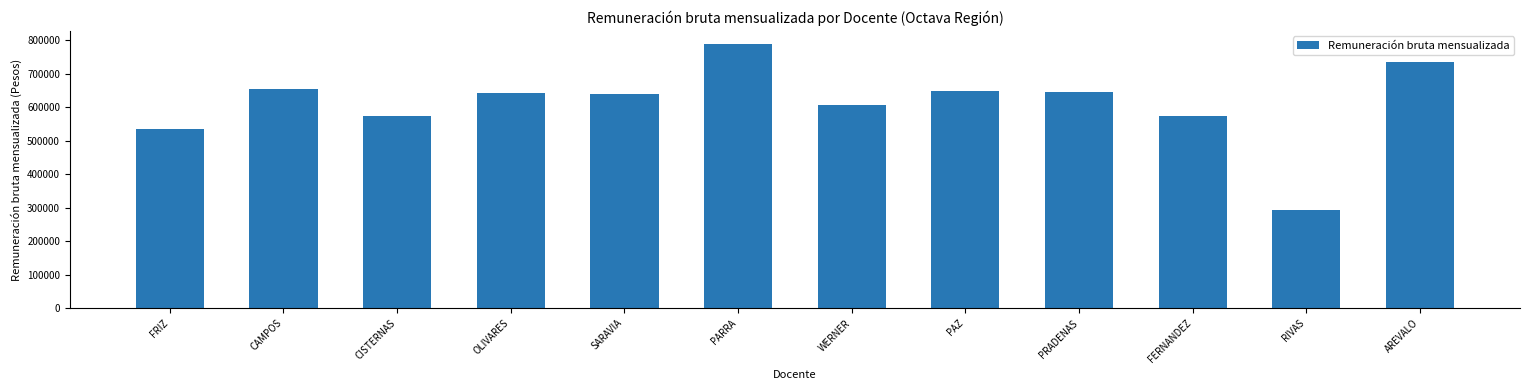

What is the value of the 2nd bar from the left?

654966